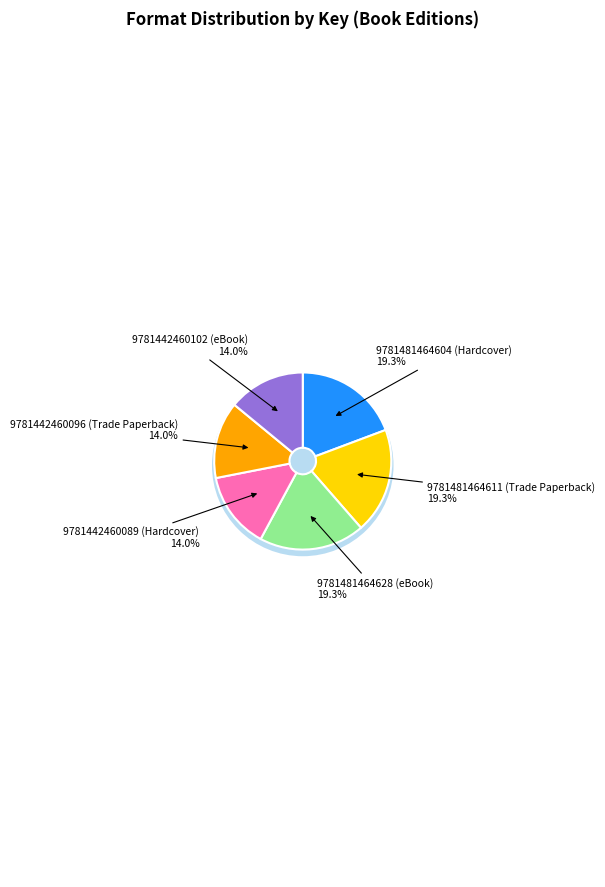

What is the largest slice in the pie chart?

9781481464604 (Hardcover)